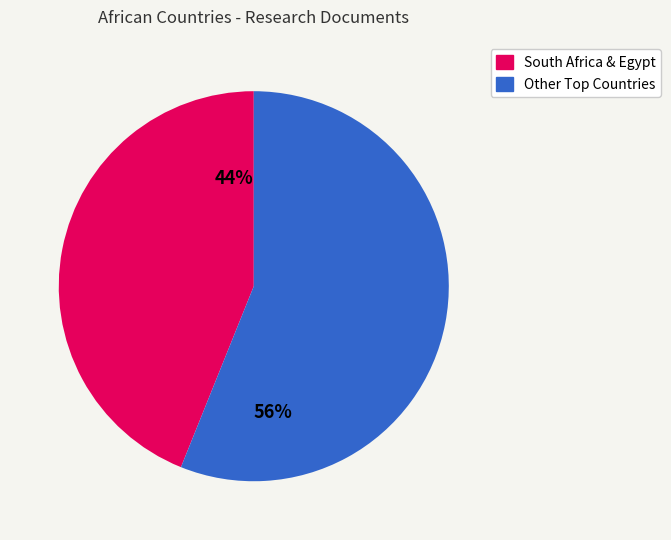

To the nearest percent, what is the average slice percentage?

50%